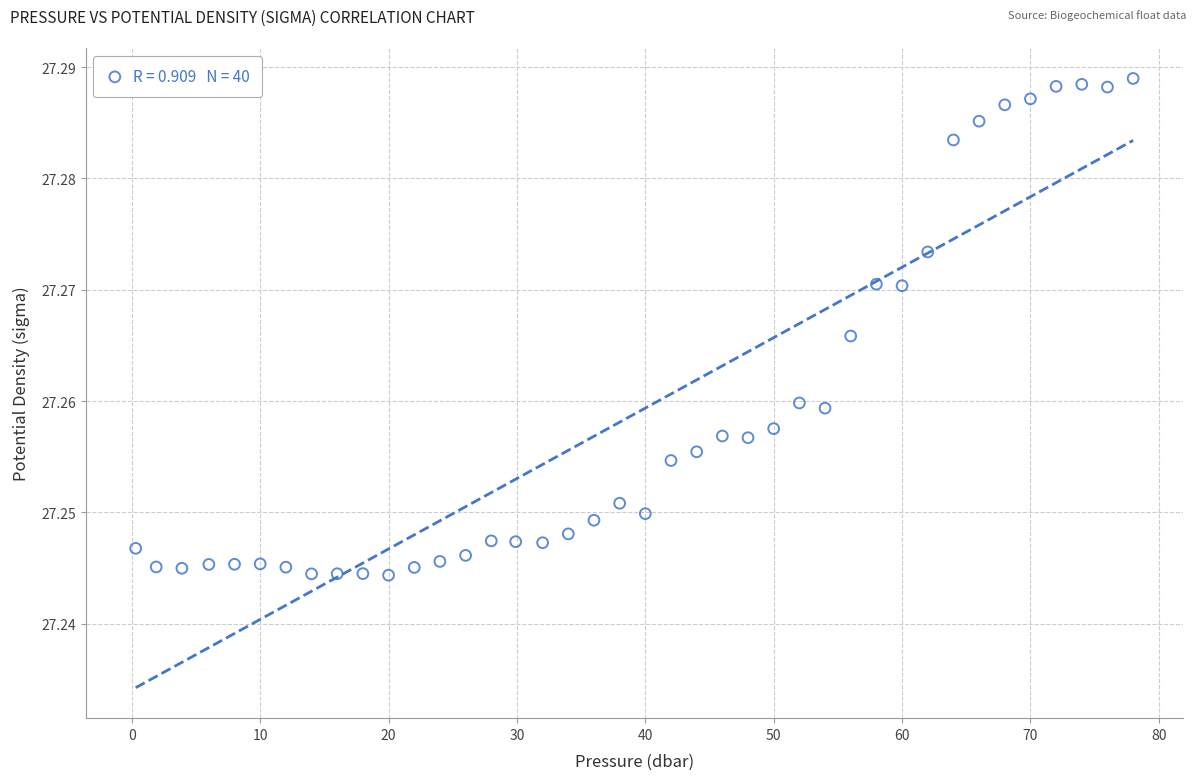

What is the range of X values (max minus min)?

77.7